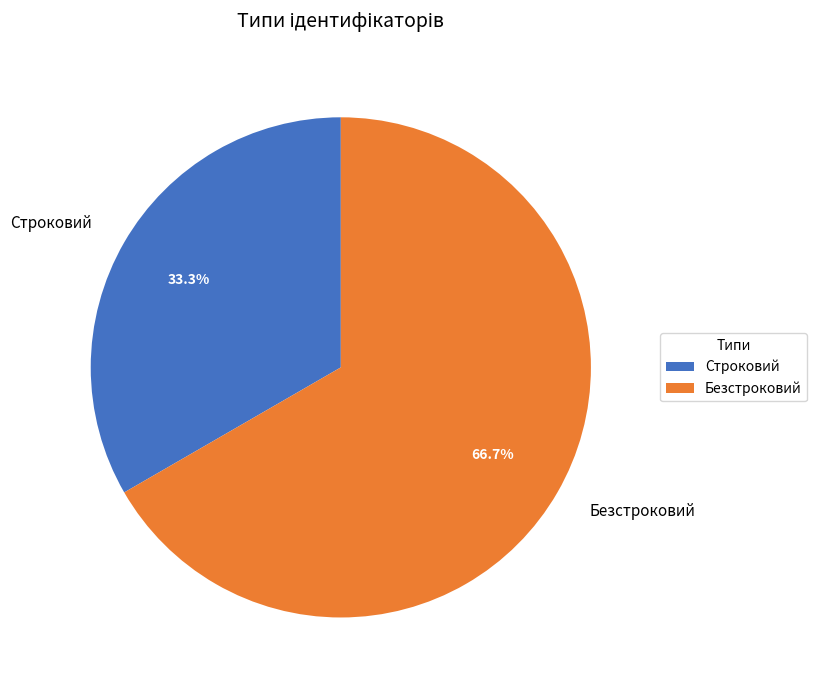

How many slices are in this pie chart?

2